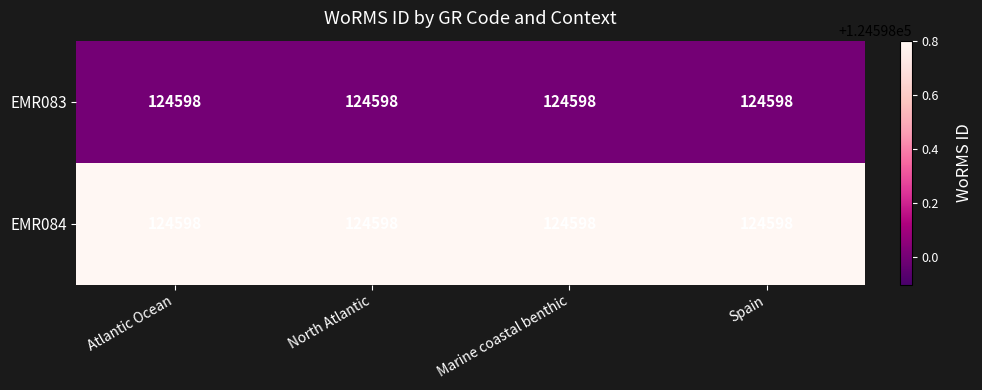

Where is EMR083 nearest to the value 124598?

Atlantic Ocean